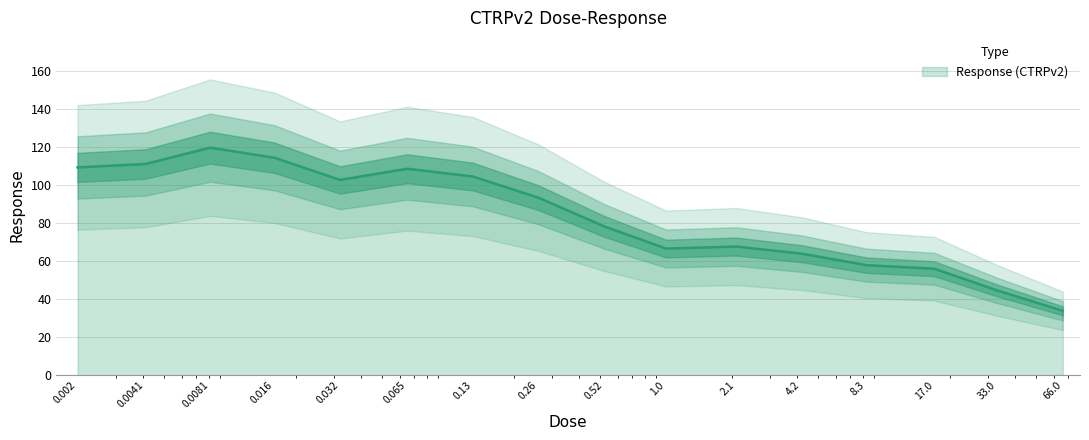

True or false: the data has more than 1 interior local peaks.

True